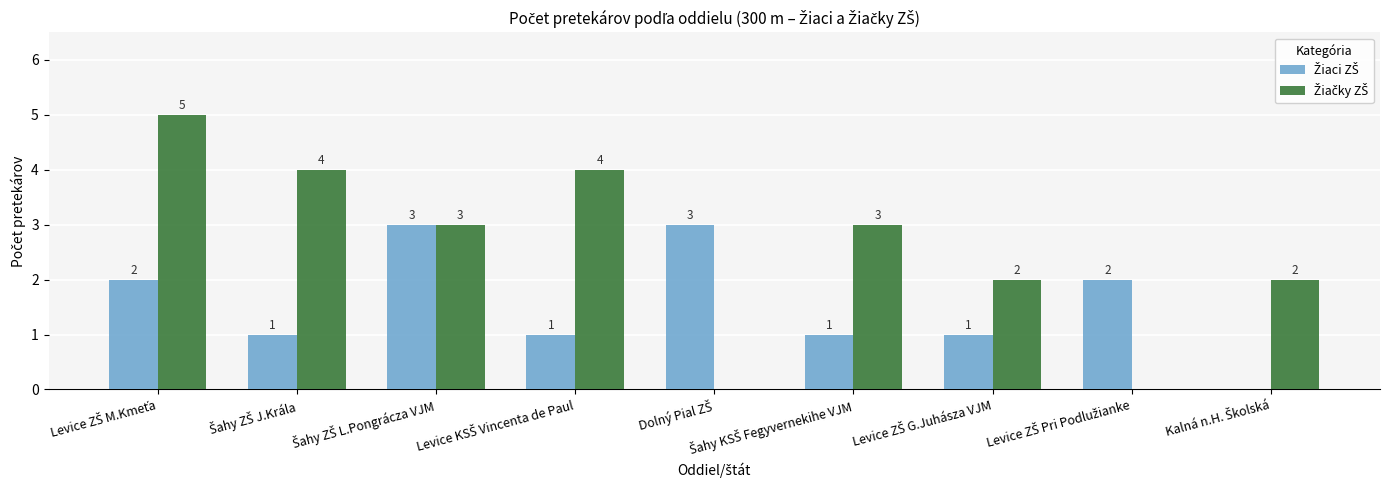

What is the greatest value displayed?

5